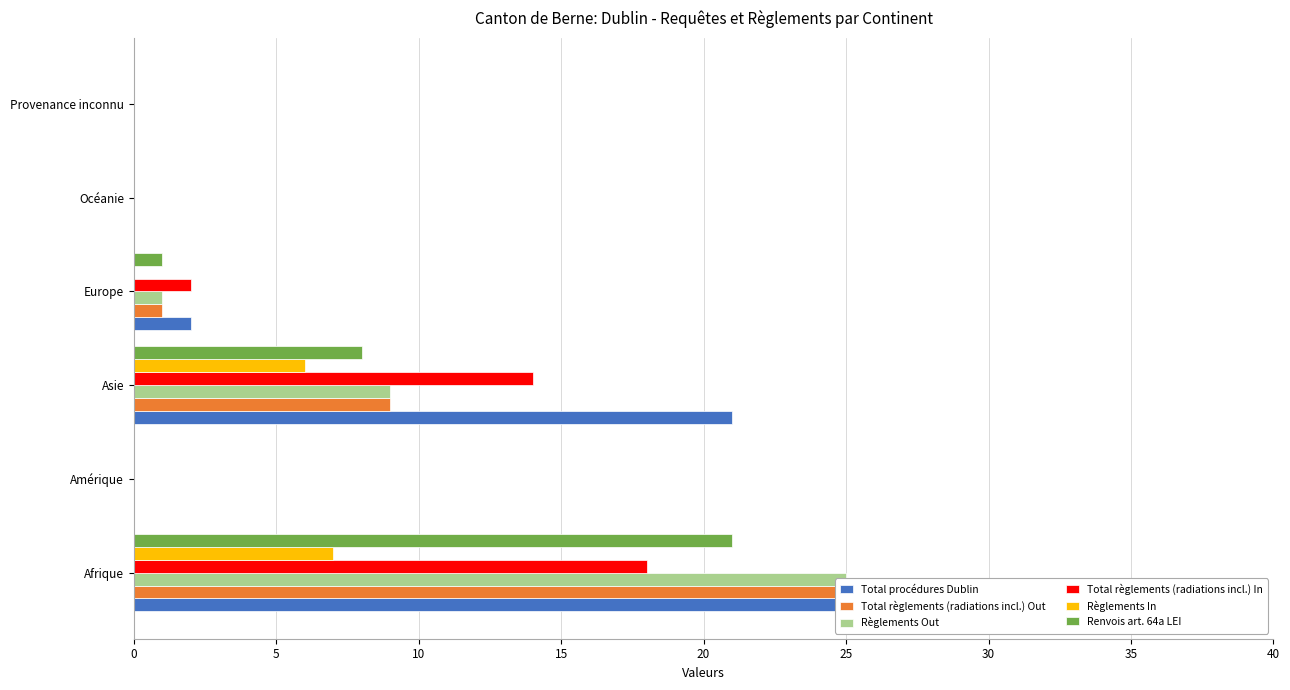

Is the value of Total règlements (radiations incl.) Out at Europe greater than the value of Règlements In at Asie?

No